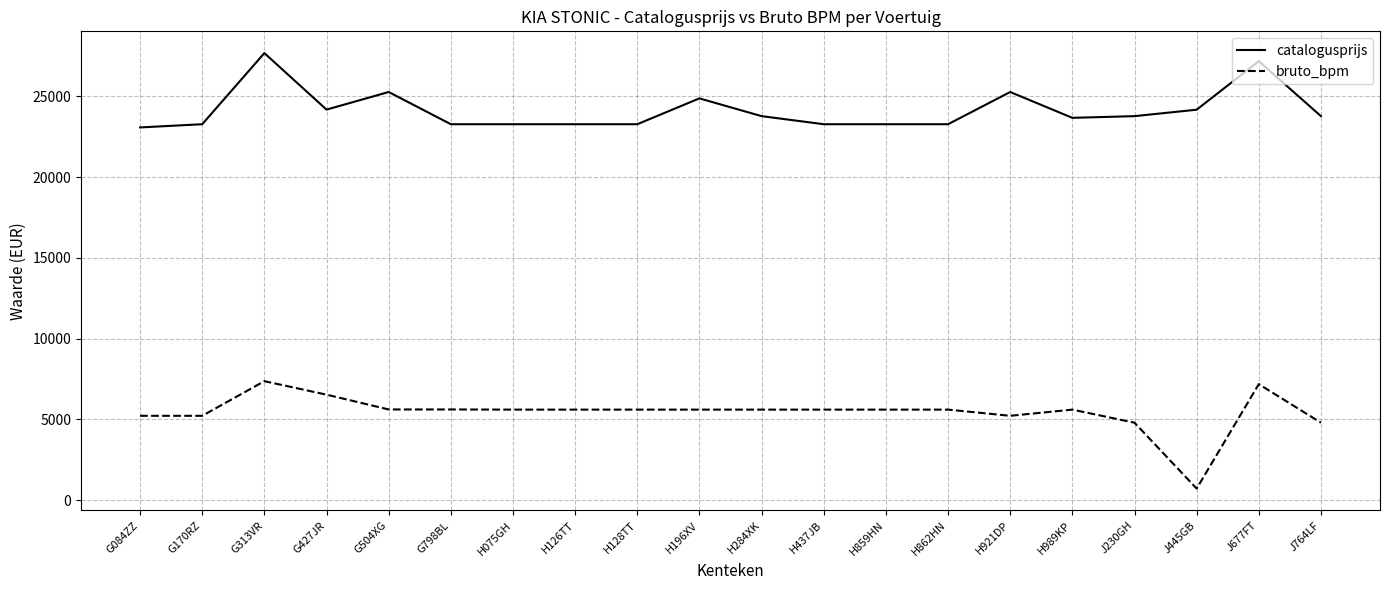

Which label corresponds to the smallest value in the chart?

J445GB